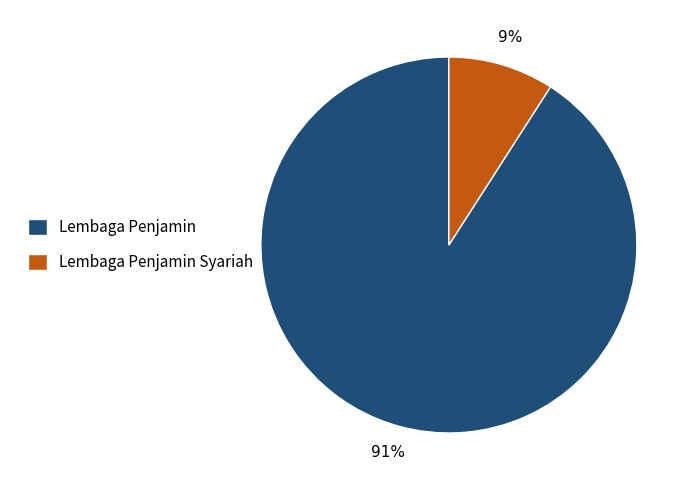

The Lembaga Penjamin Syariah slice represents 9% of the pie. True or false?

True